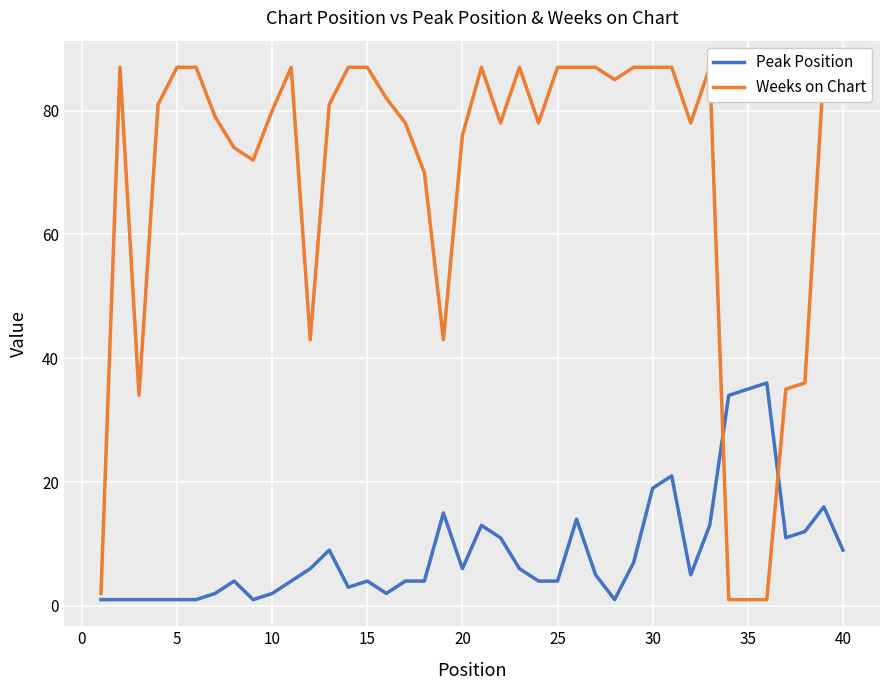

Where is Peak Position nearest to the value 18?

30